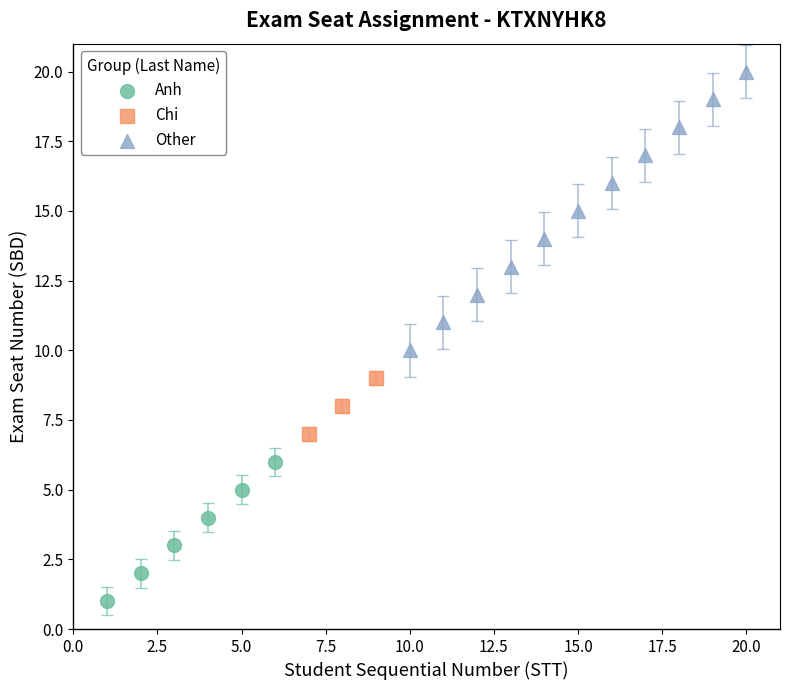

Which series contains the highest Y value?

Other